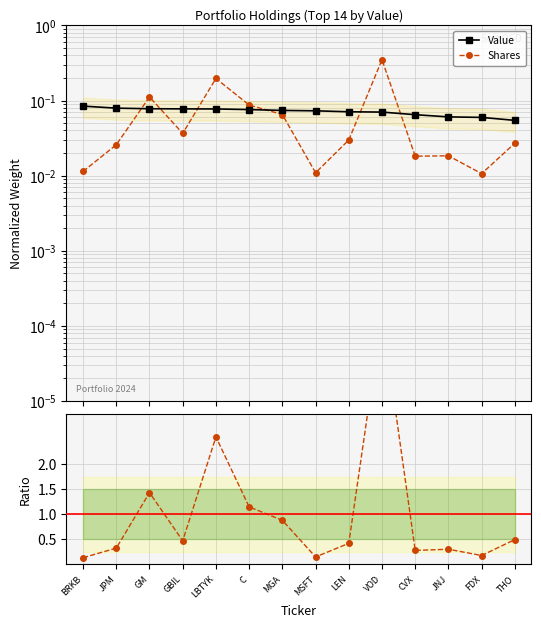

At which category is the sum across all series the highest?

VOD